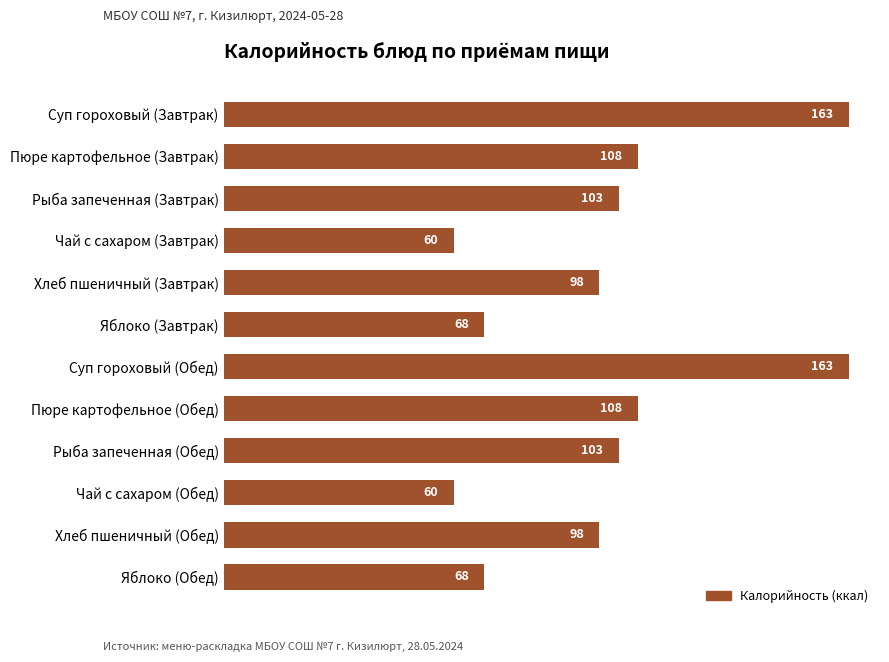

How many bars are there in total?

12